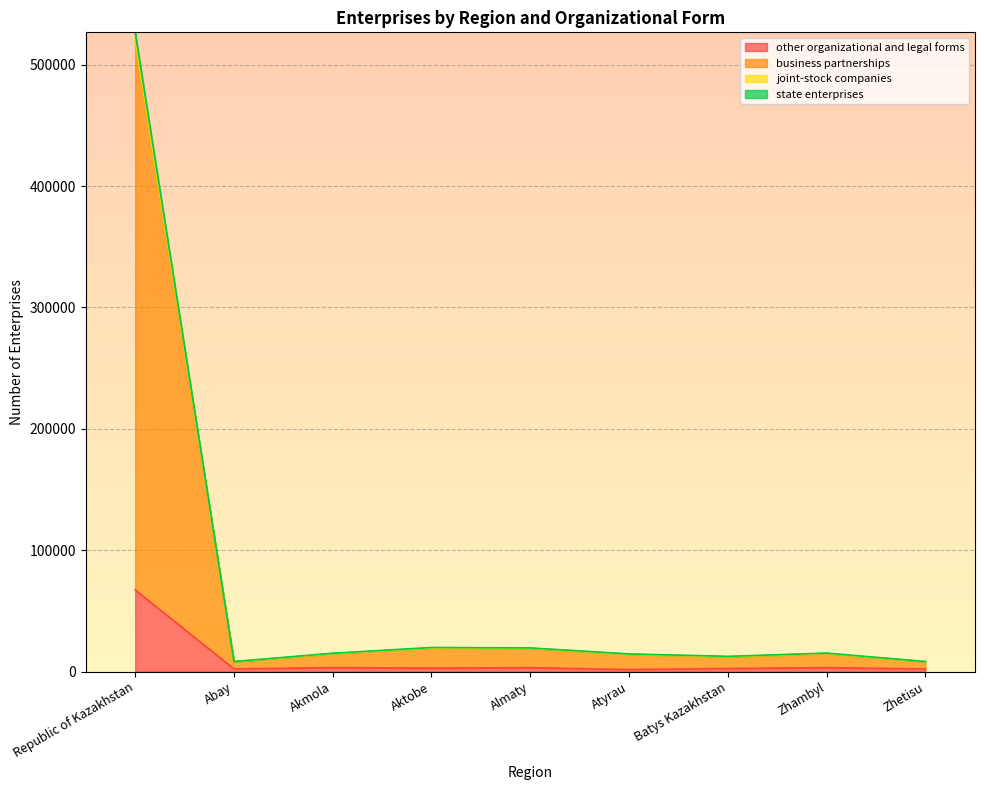

The value of state enterprises at Zhetisu is 8292. True or false?

True